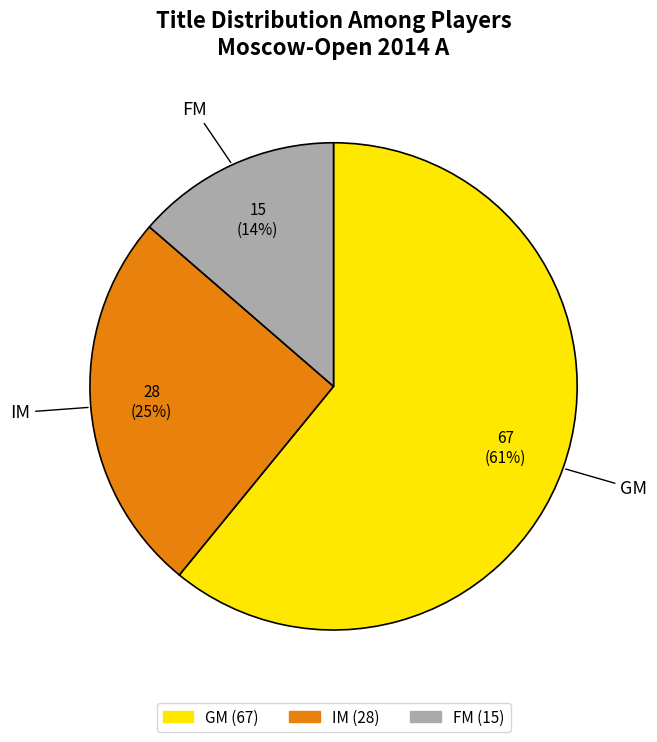

Is there a majority slice in this chart?

Yes